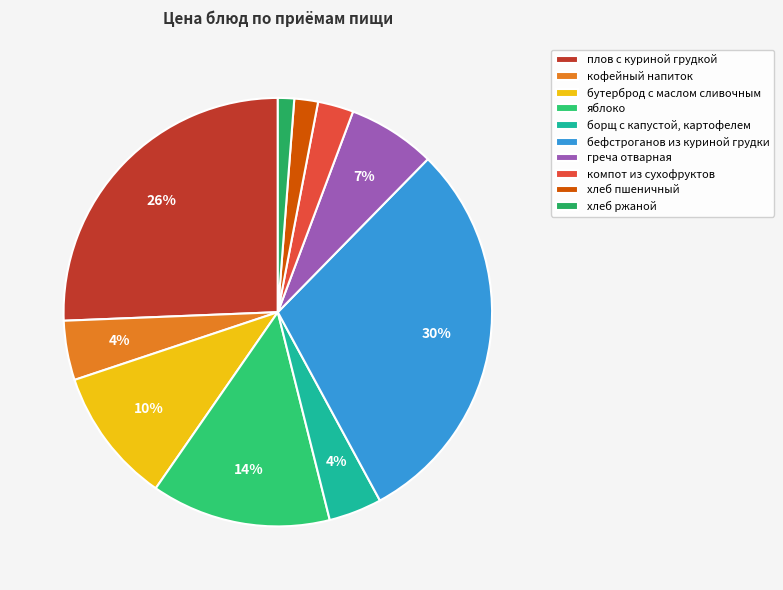

Is it true that греча отварная is 1% of the pie?

False